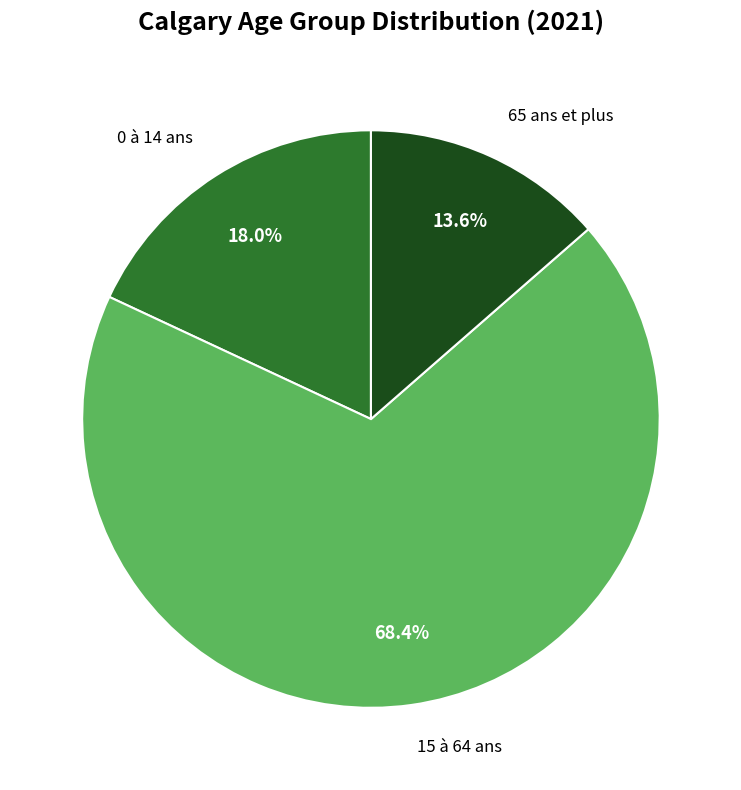

To the nearest percent, what is the combined percentage of 0 à 14 ans and 15 à 64 ans?

86%